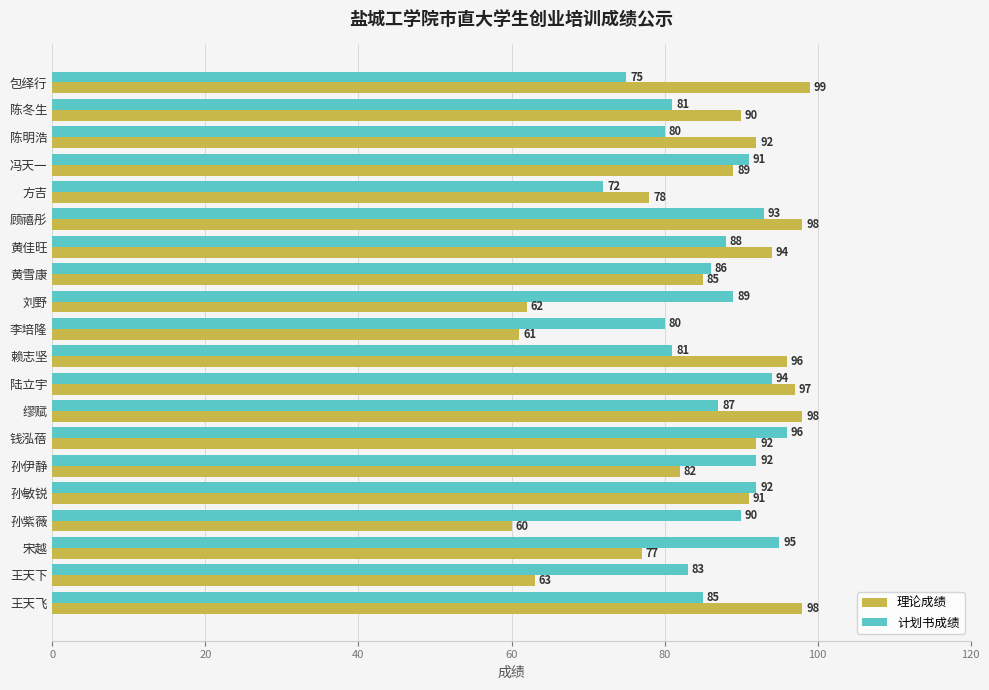

What is the spread (max minus min) of values at 陆立宇?

3